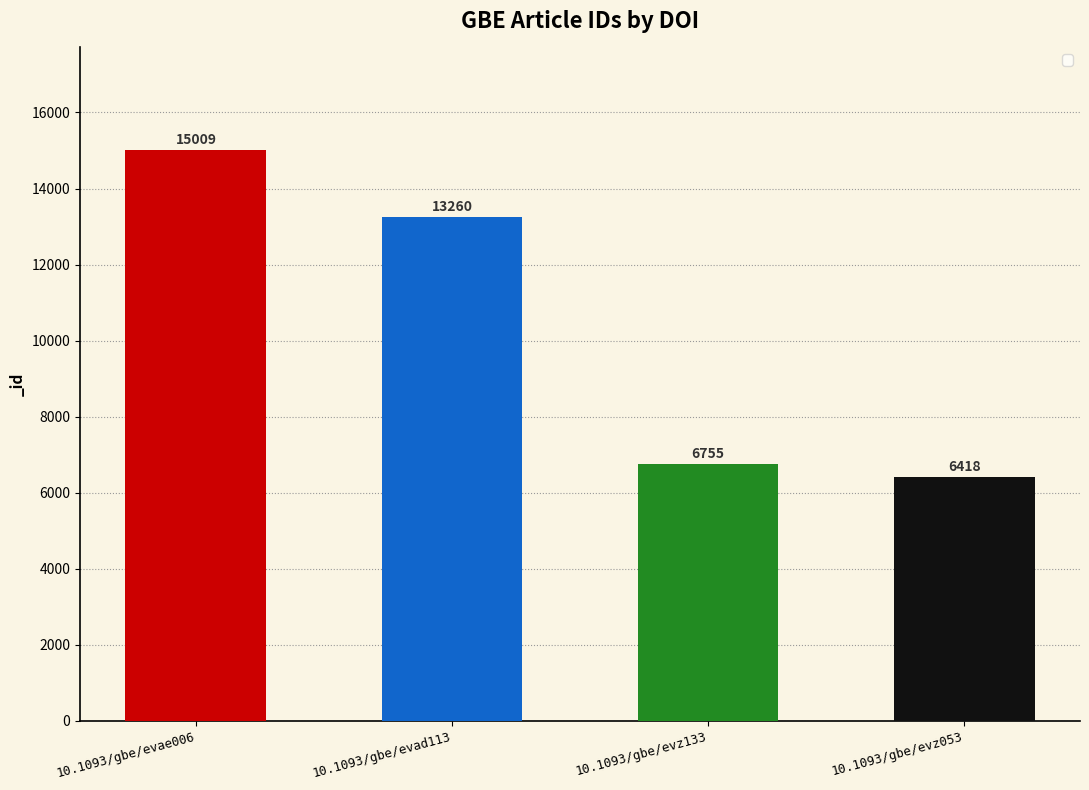

What is the label of the 3rd bar from the left?

10.1093/gbe/evz133